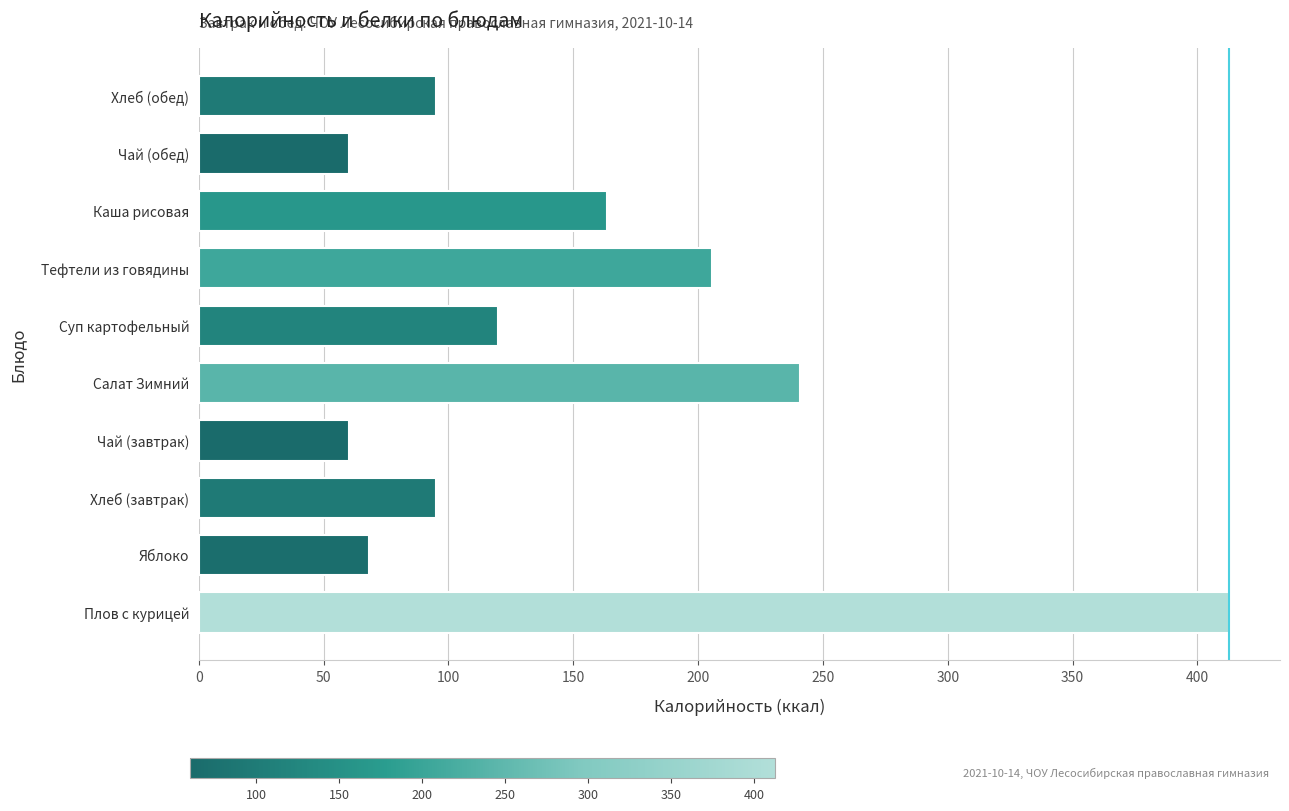

True or false: the data shows 18.9 at Чай (завтрак).

False